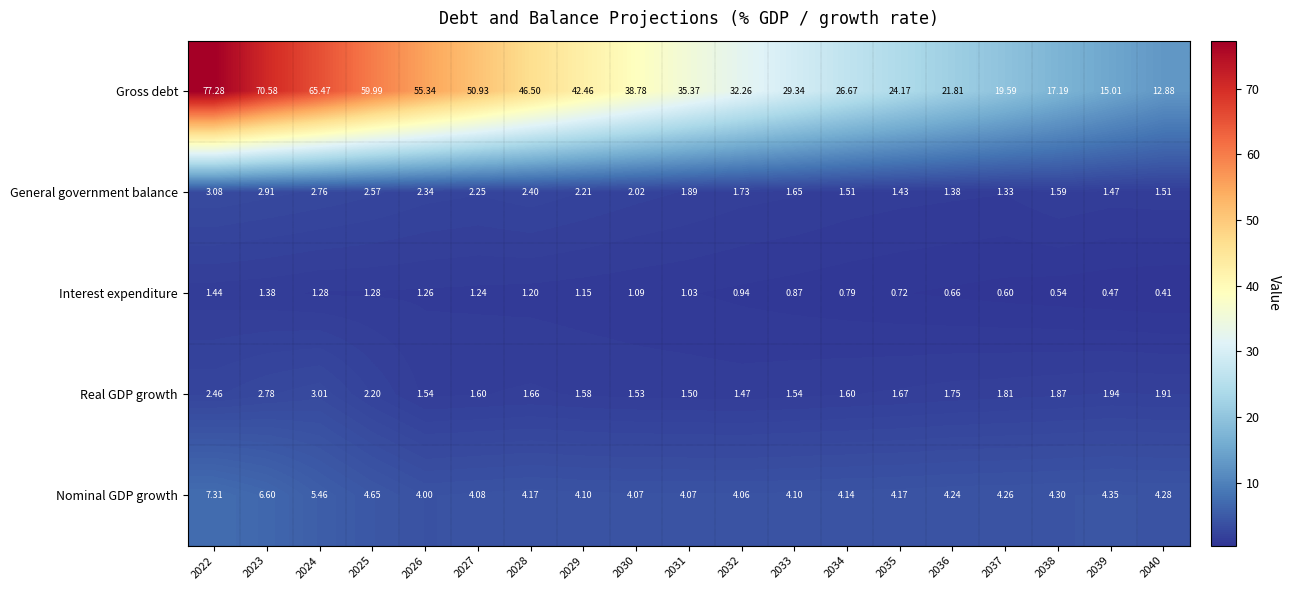

Which series has the largest total across all categories?

Gross debt